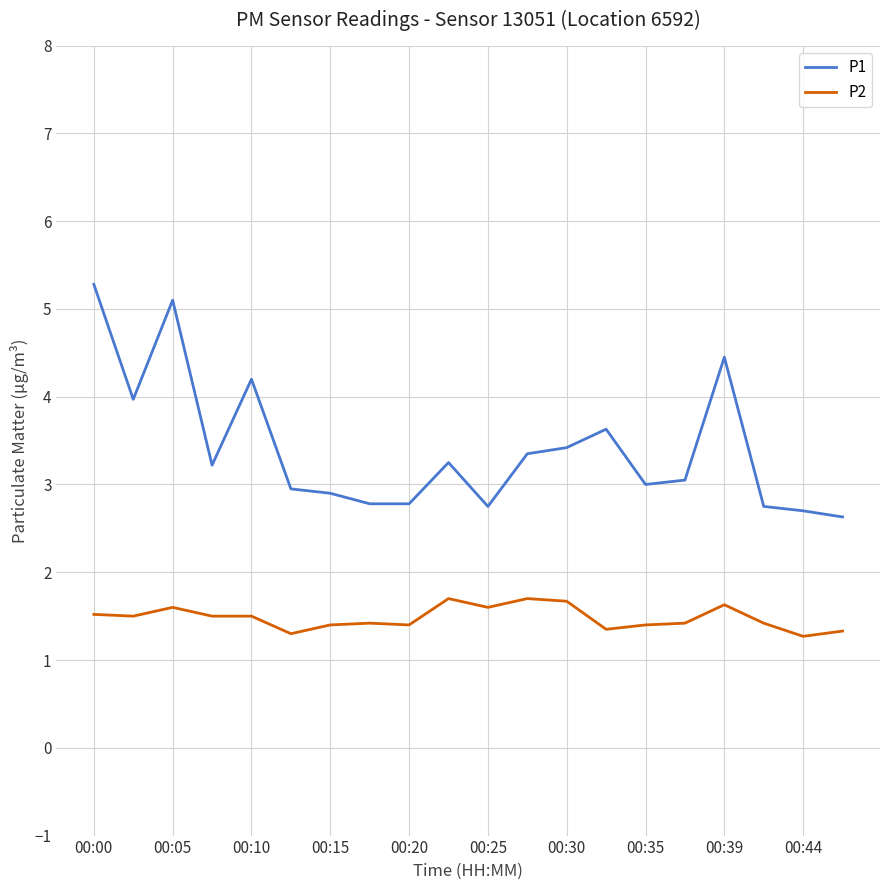

List the series in order of their peak value, highest first.

P1, P2